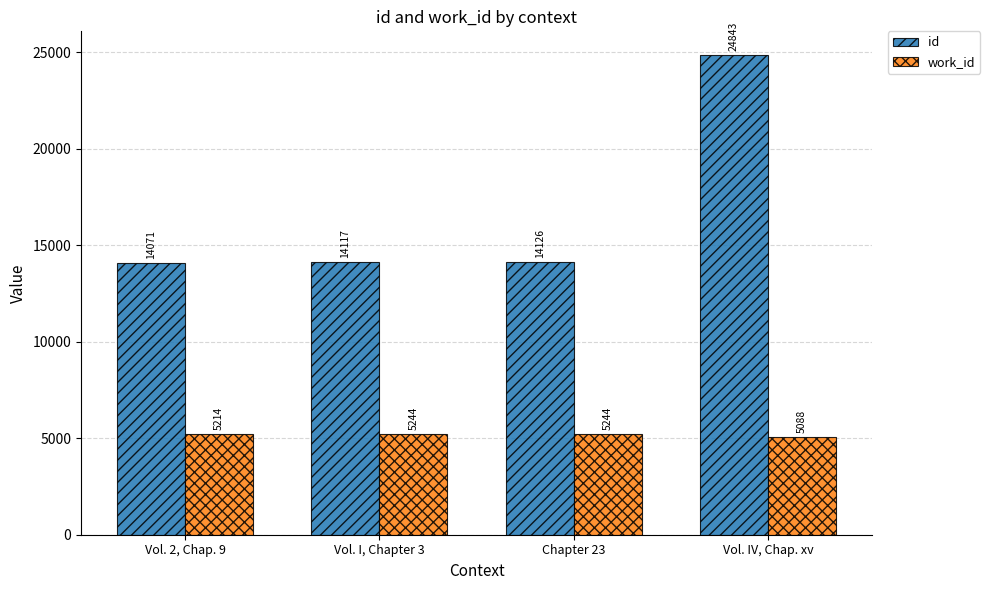

What position from the left is Vol. IV, Chap. xv?

4